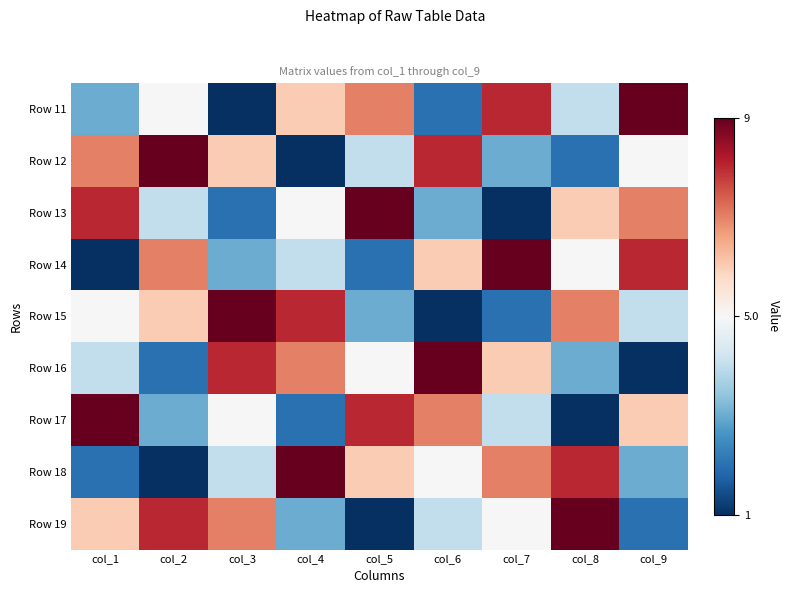

At which category does the chart reach its minimum across all series?

col_3